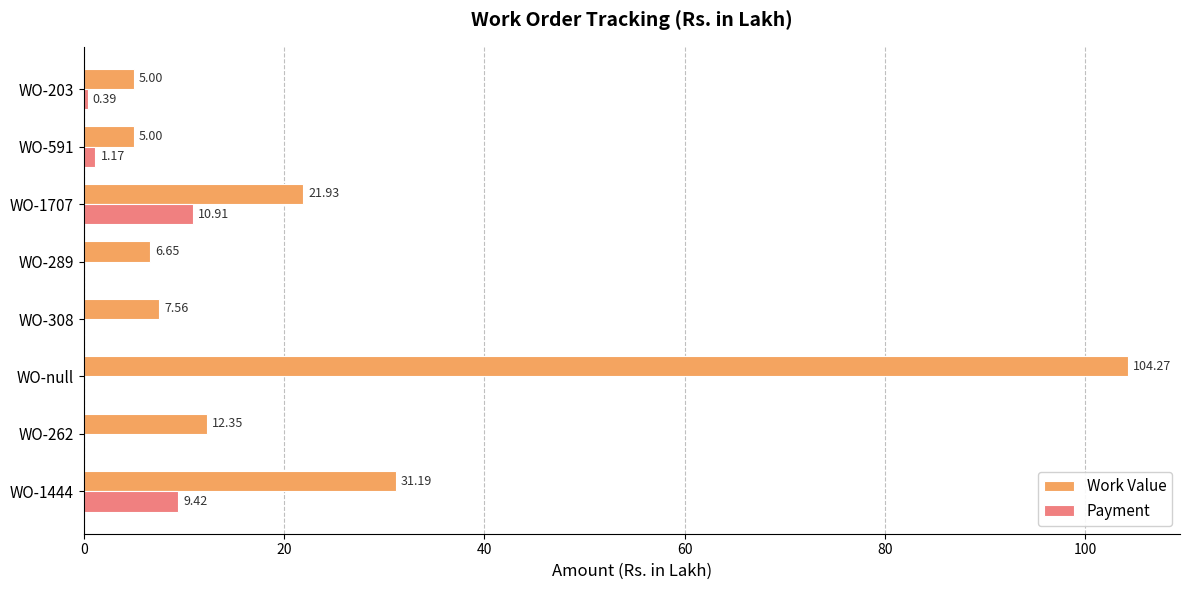

What is the sum of the Work Value values at WO-1444 and WO-1707?

53.1